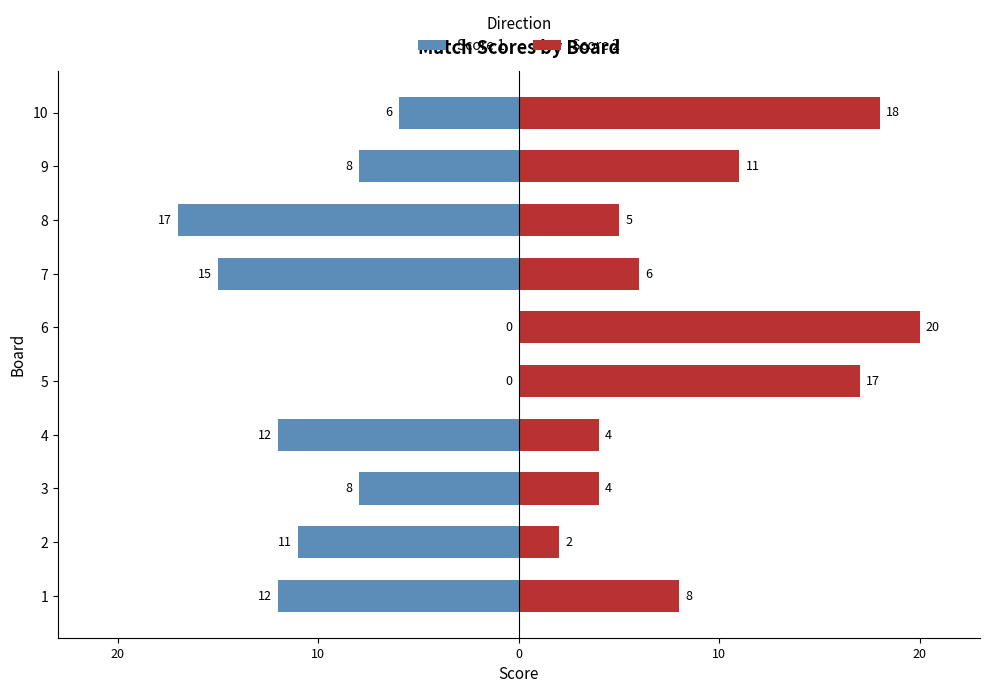

What is the difference between the maximum and minimum values in the Score 1 series?

17